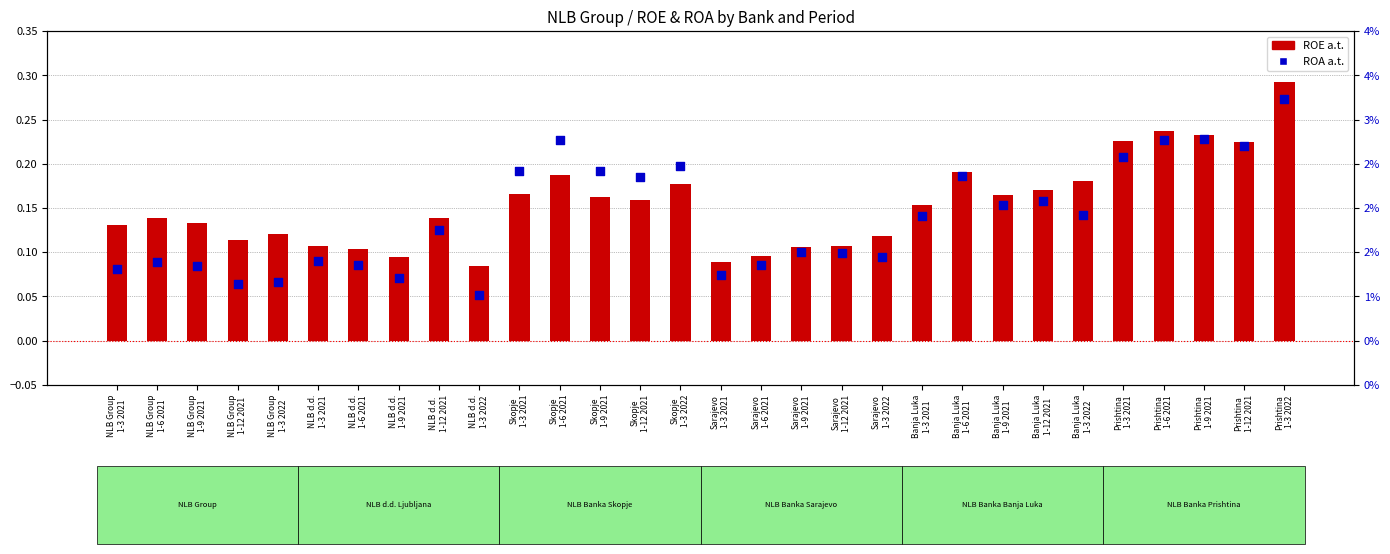

Which series contains the lowest Y value?

ROA a.t.